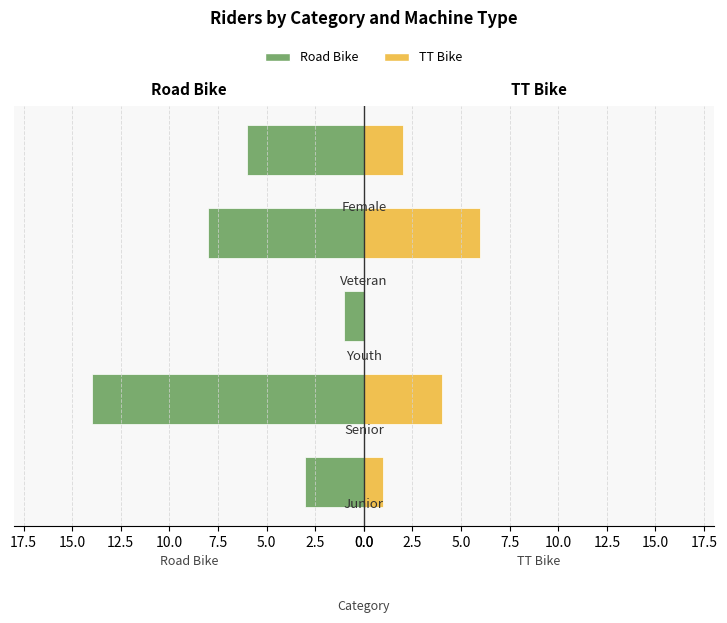

How many values in the TT Bike series are below 2?

2